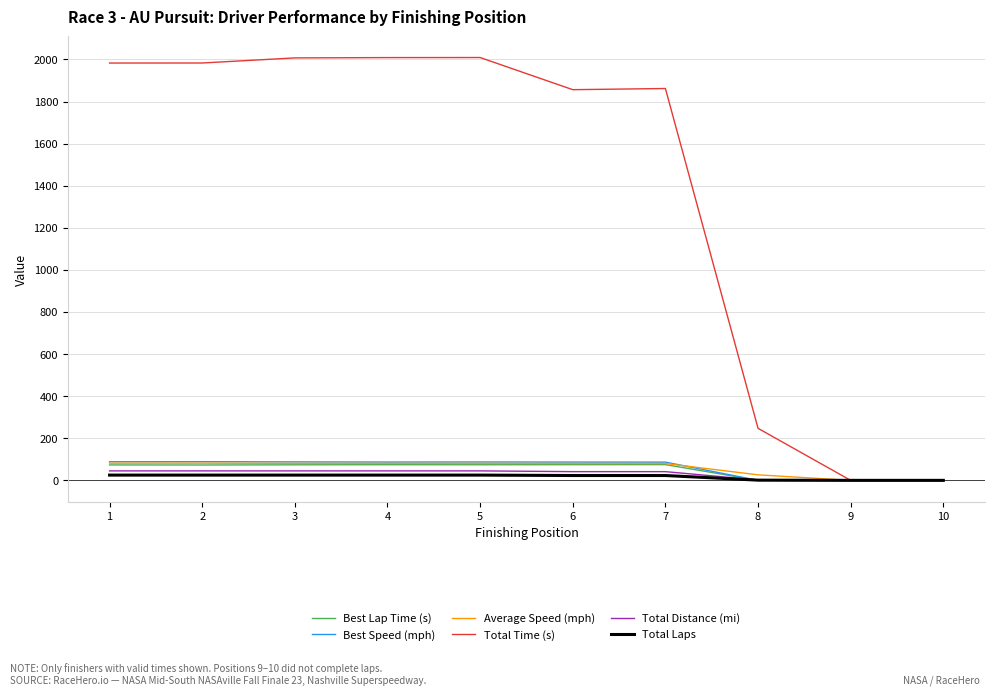

The value of Best Speed (mph) at 5 is 87.4. True or false?

True